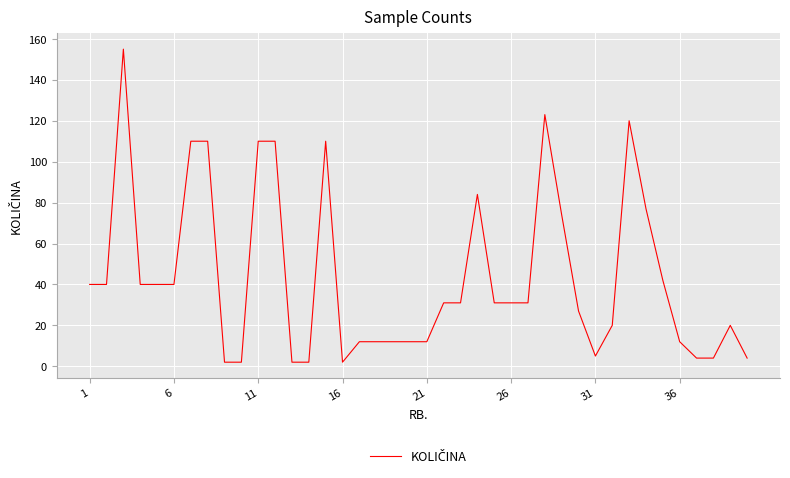

What is the maximum value shown in the chart?

155